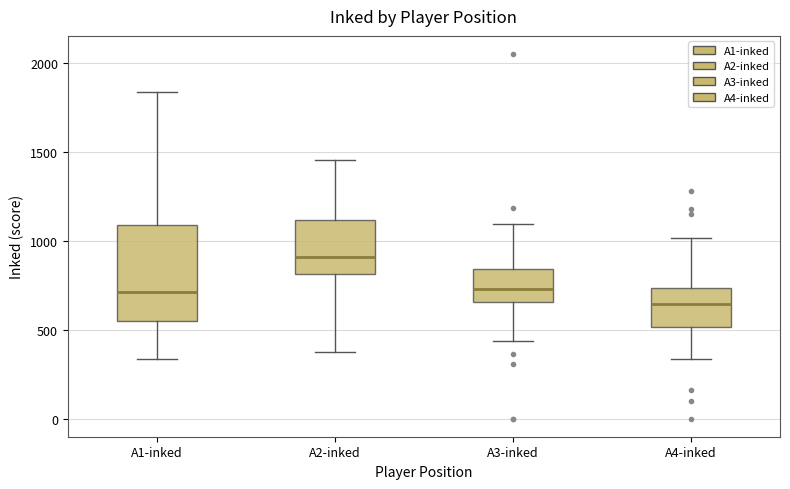

Which box has the lowest median line?

A4-inked